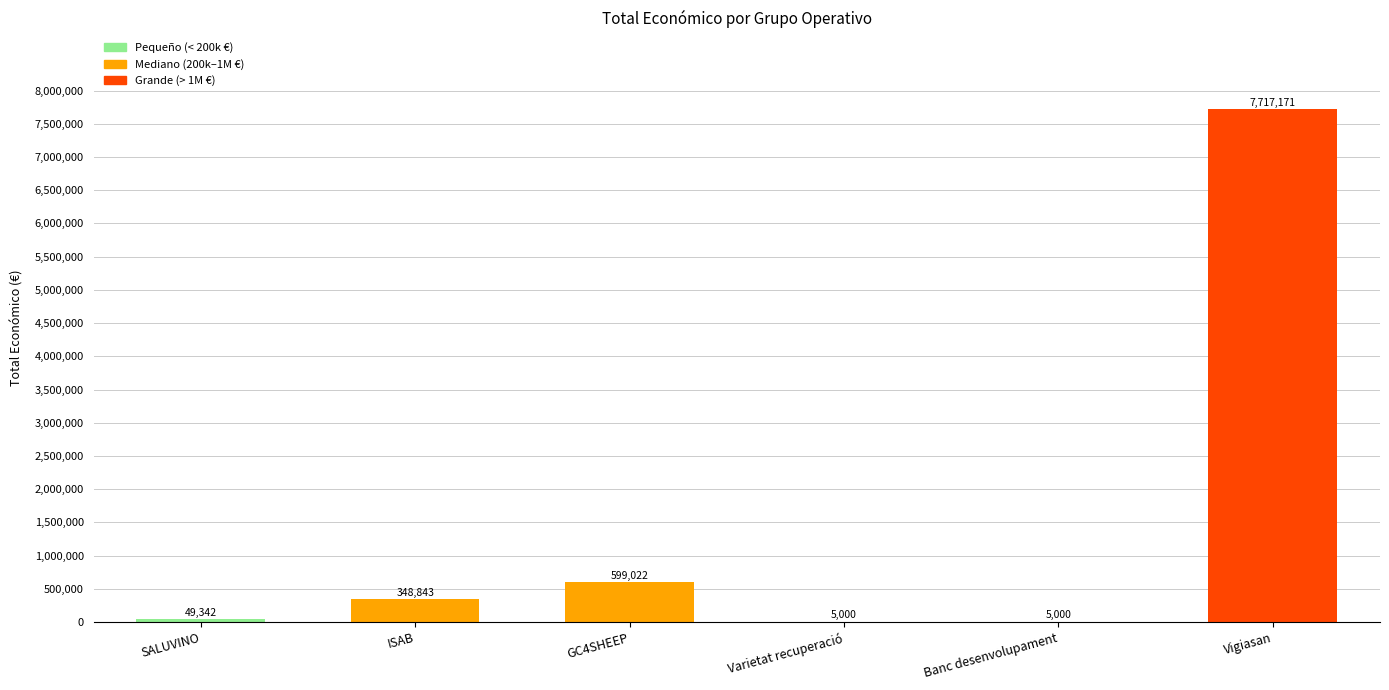

Read the value at SALUVINO.

49342